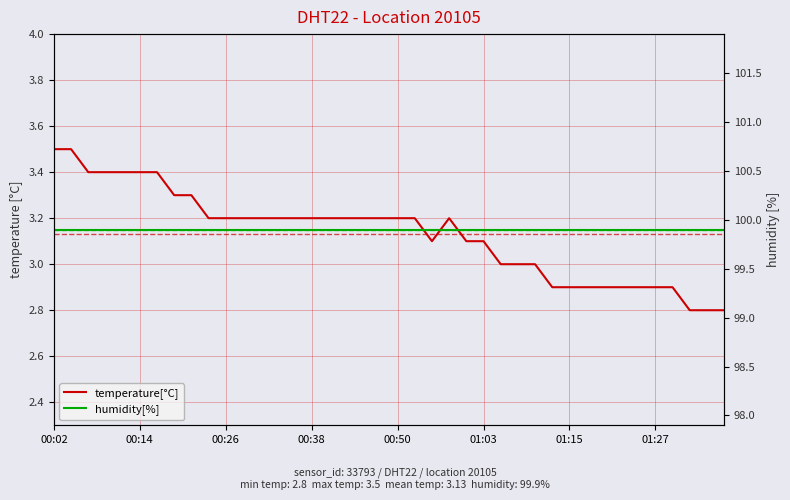

What is the average value of the temperature[°C] series?

3.1